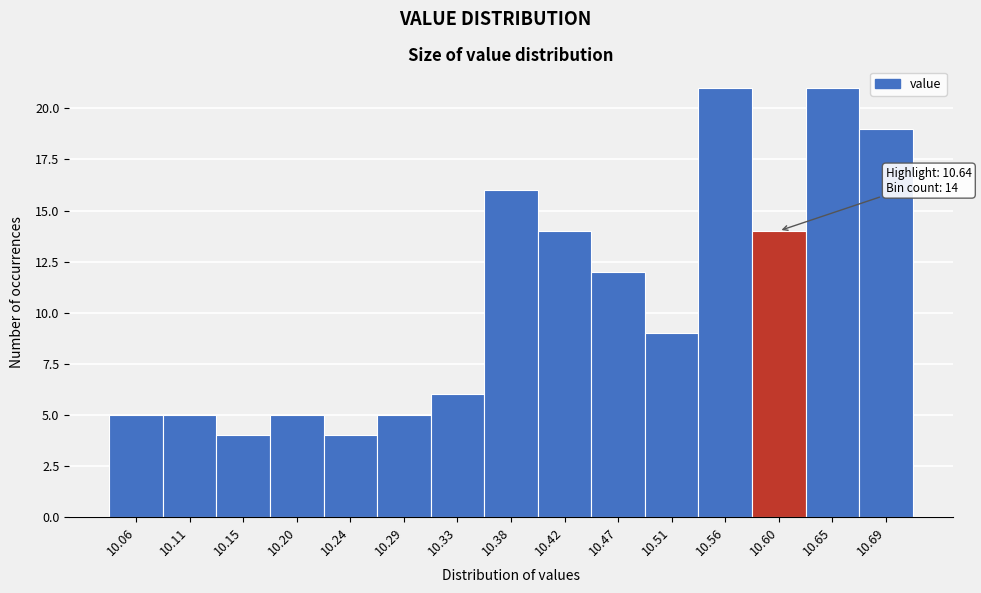

Reading left to right, extract all data points from this chart.

5	5	4	5	4	5	6	16	14	12	9	21	14	21	19